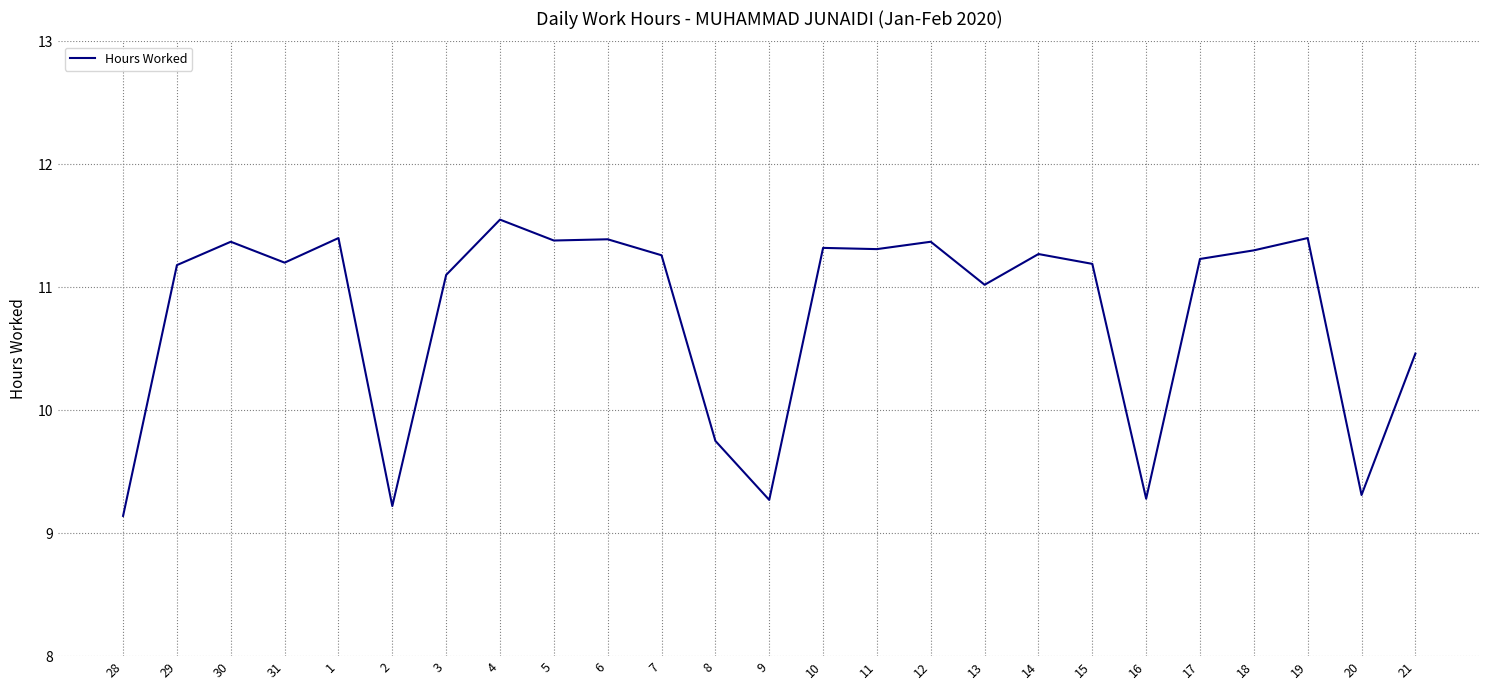

What position from the left is 29?

2